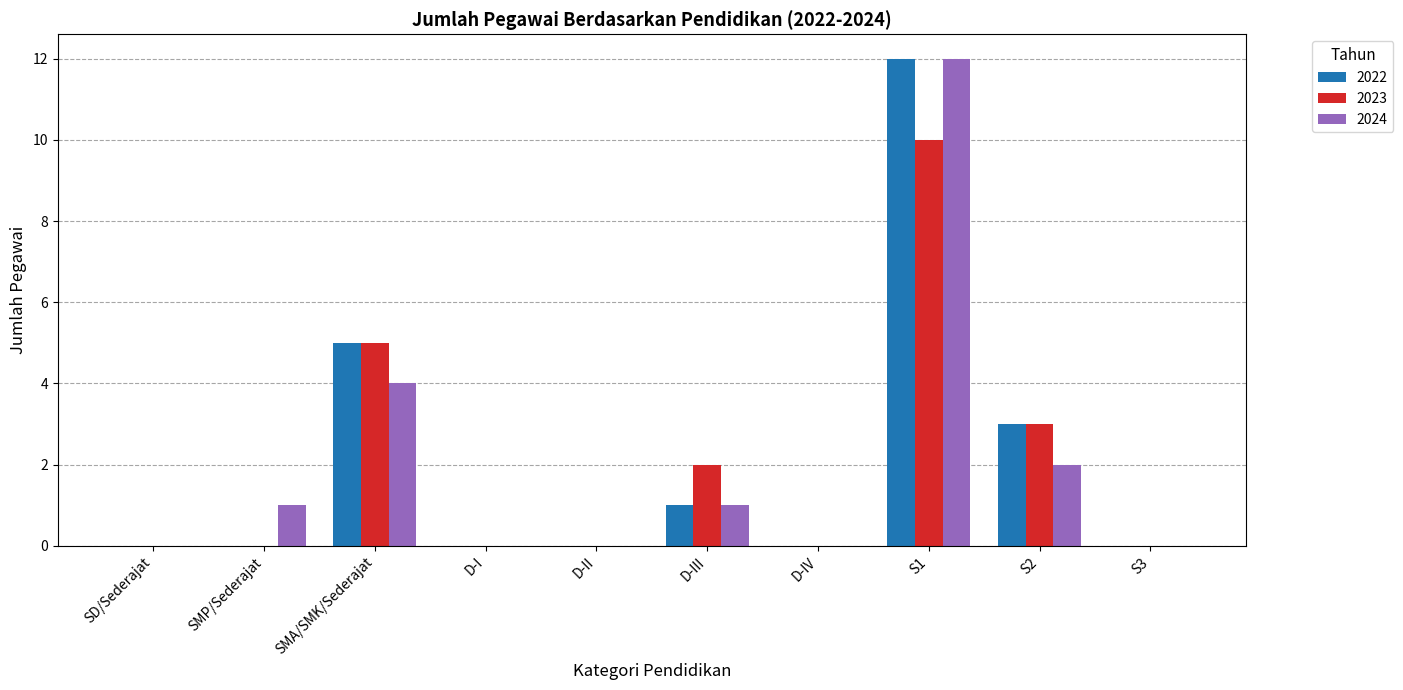

Count the number of data series in this chart.

3